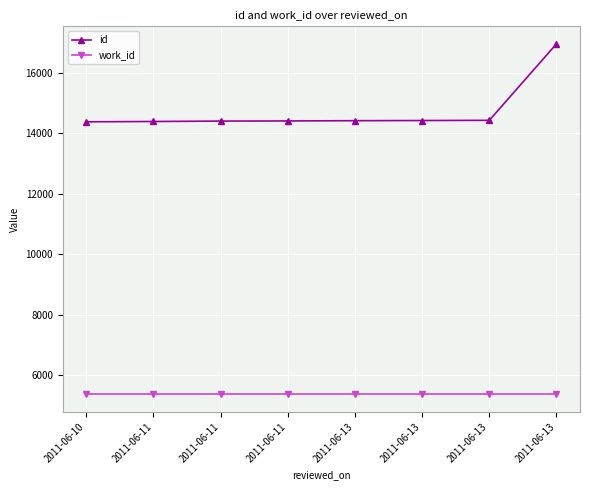

How many series are shown in this chart?

2